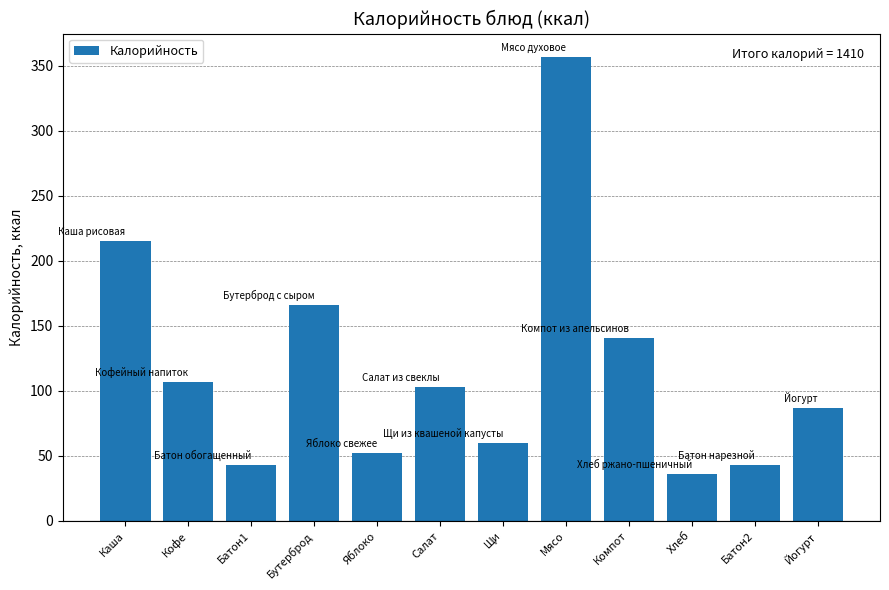

What is the greatest value displayed?

357